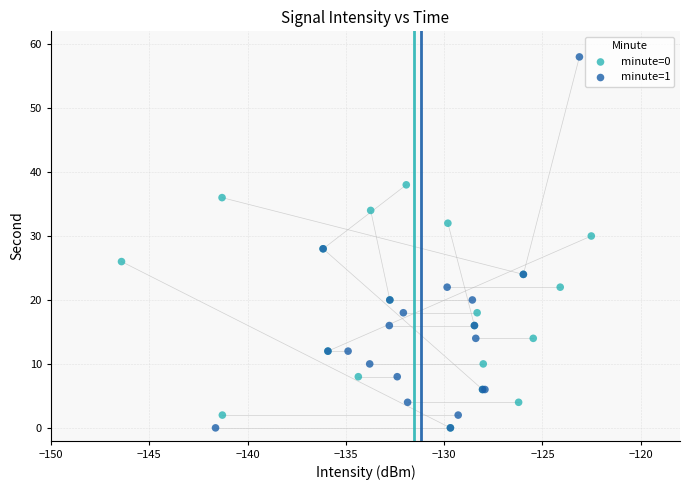

Which series reaches the maximum Y coordinate?

minute=1